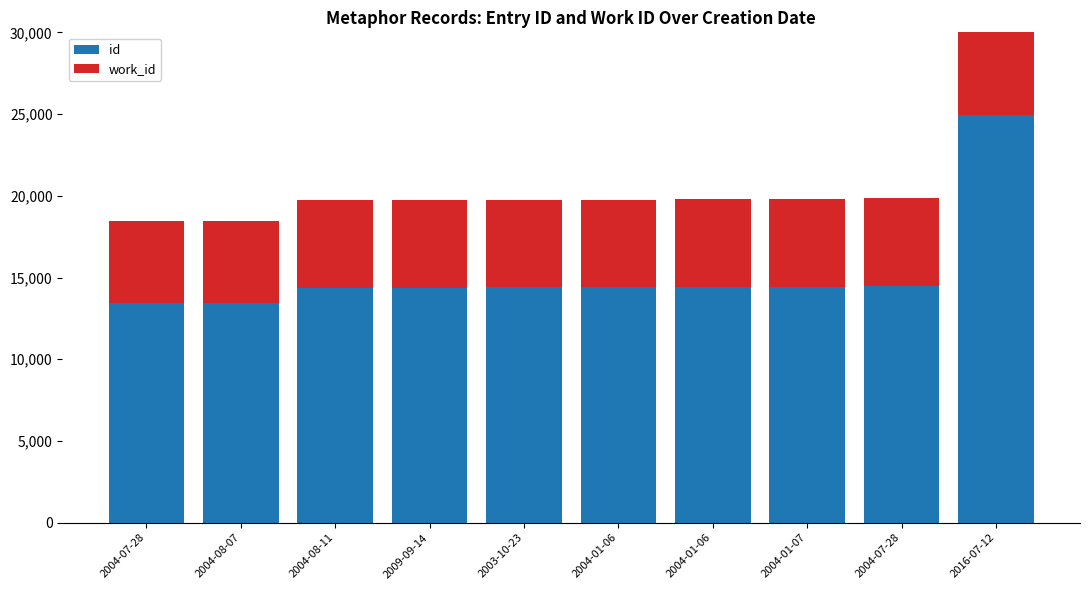

What is the label of the 6th bar from the left?

2004-01-06